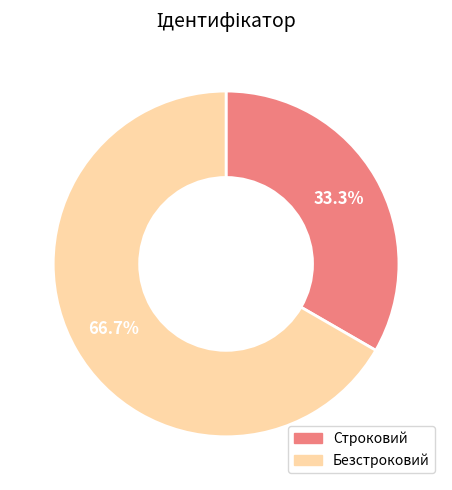

To the nearest percent, what is the combined percentage of Безстроковий and Строковий?

100%